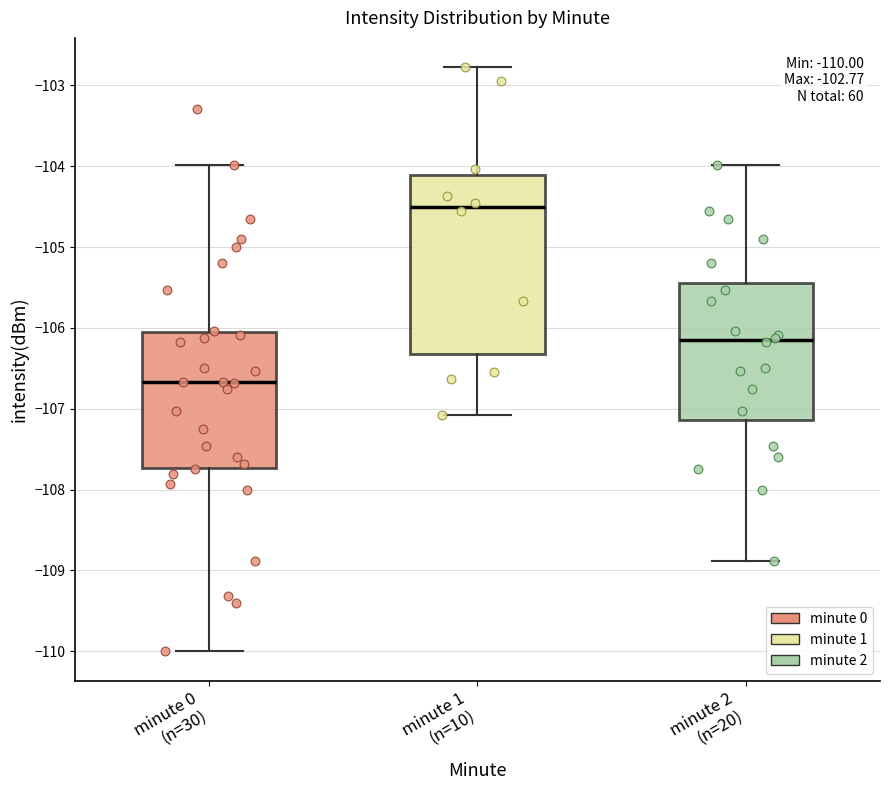

Comparing the boxes themselves (not the whiskers), which one is the tallest?

minute 1 (n=10)